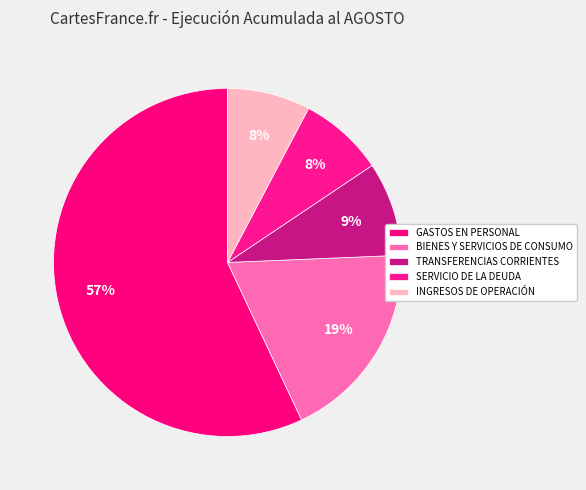

How many slices are in this pie chart?

5